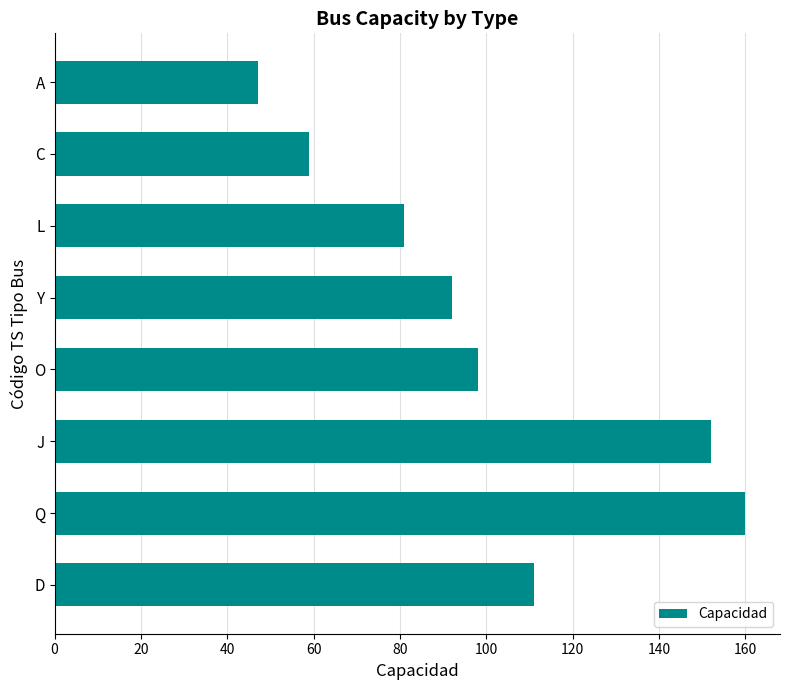

Rank the categories by value from lowest to highest.

A, C, L, Y, O, D, J, Q